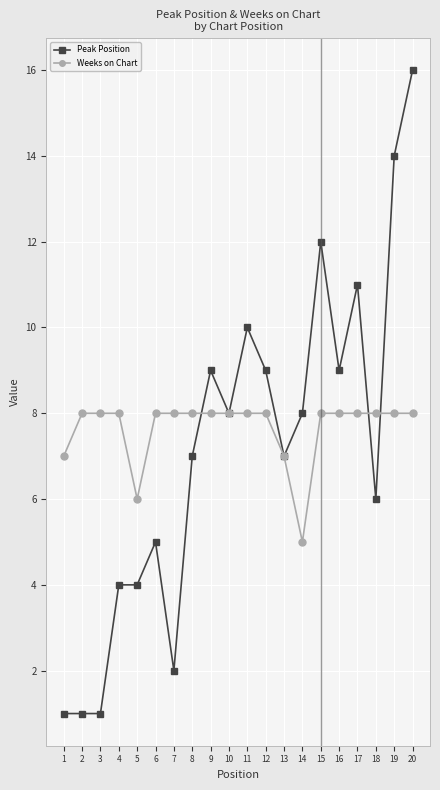

Reading left to right, what are all the values shown in this chart?

Peak Position: 1=1	2=1	3=1	4=4	5=4	6=5	7=2	8=7	9=9	10=8	11=10	12=9	13=7	14=8	15=12	16=9	17=11	18=6	19=14	20=16
Weeks on Chart: 1=7	2=8	3=8	4=8	5=6	6=8	7=8	8=8	9=8	10=8	11=8	12=8	13=7	14=5	15=8	16=8	17=8	18=8	19=8	20=8